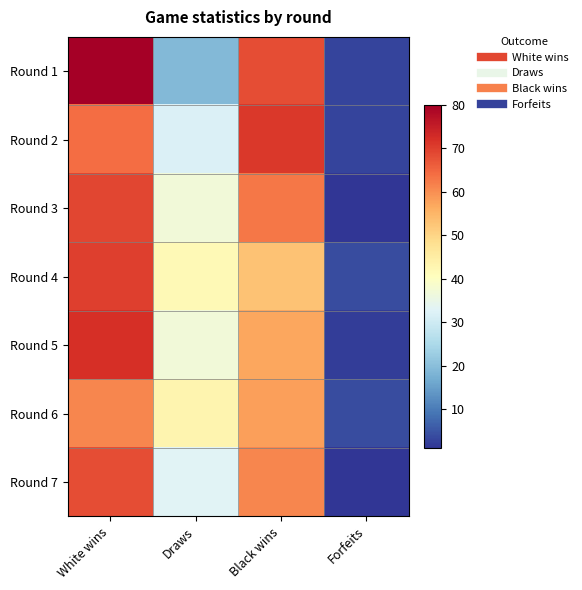

Between Black wins and White wins, which is larger?

White wins